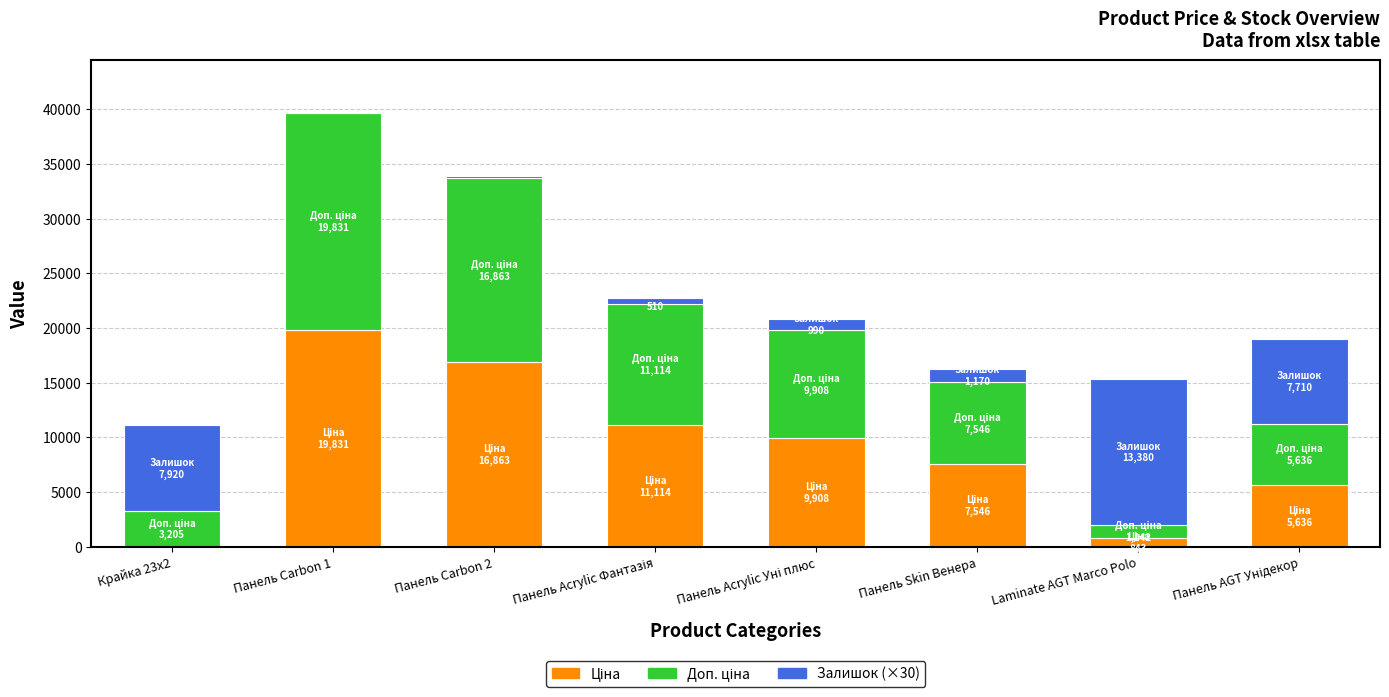

At which category is the sum across all series the highest?

Панель Carbon 1